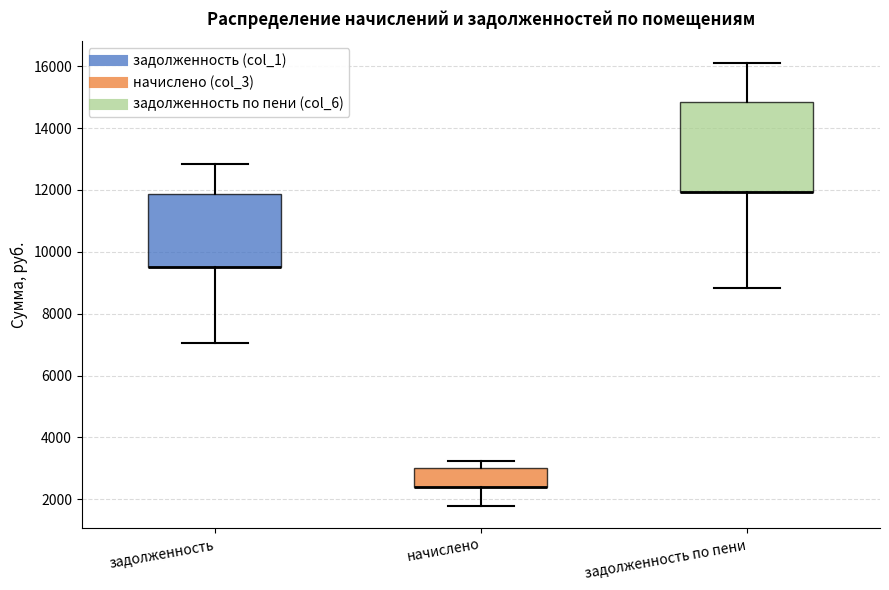

Reading left to right, read every box against the y-axis: the position of its median line, the range the box covers, and the ends of its whiskers. The values are not printed on the chart, so give them approximately, as read against the axis.

задолженность: median 9600 (drawn on the box's lower edge), box 9600 to 11800, whiskers 7000 to 12800
начислено: median 2400 (drawn on the box's lower edge), box 2400 to 3000, whiskers 1800 to 3200
задолженность по пени: median 12000 (drawn on the box's lower edge), box 12000 to 14800, whiskers 8800 to 16000